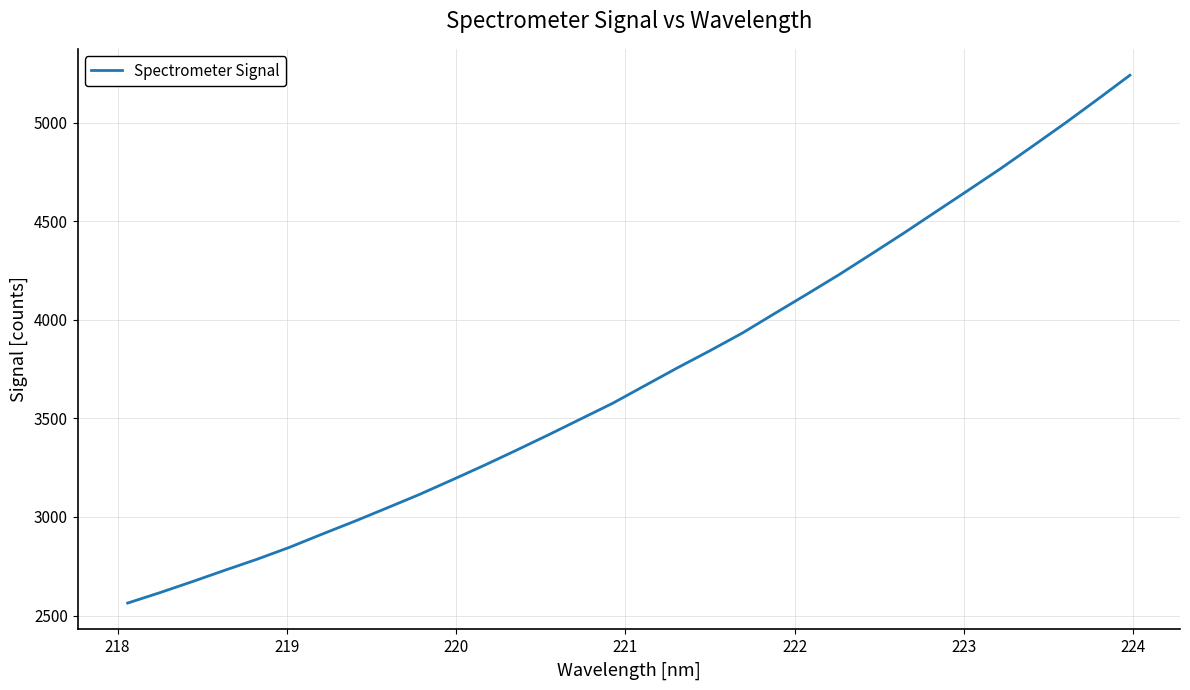

What is the minimum value shown in the chart?

2563.1